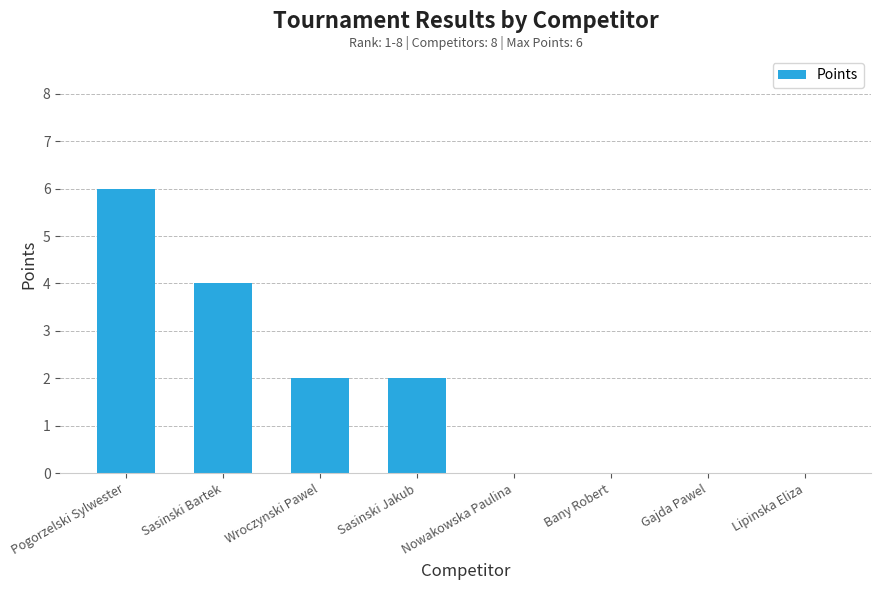

Is it true that the value at Wroczynski Pawel is 1?

False